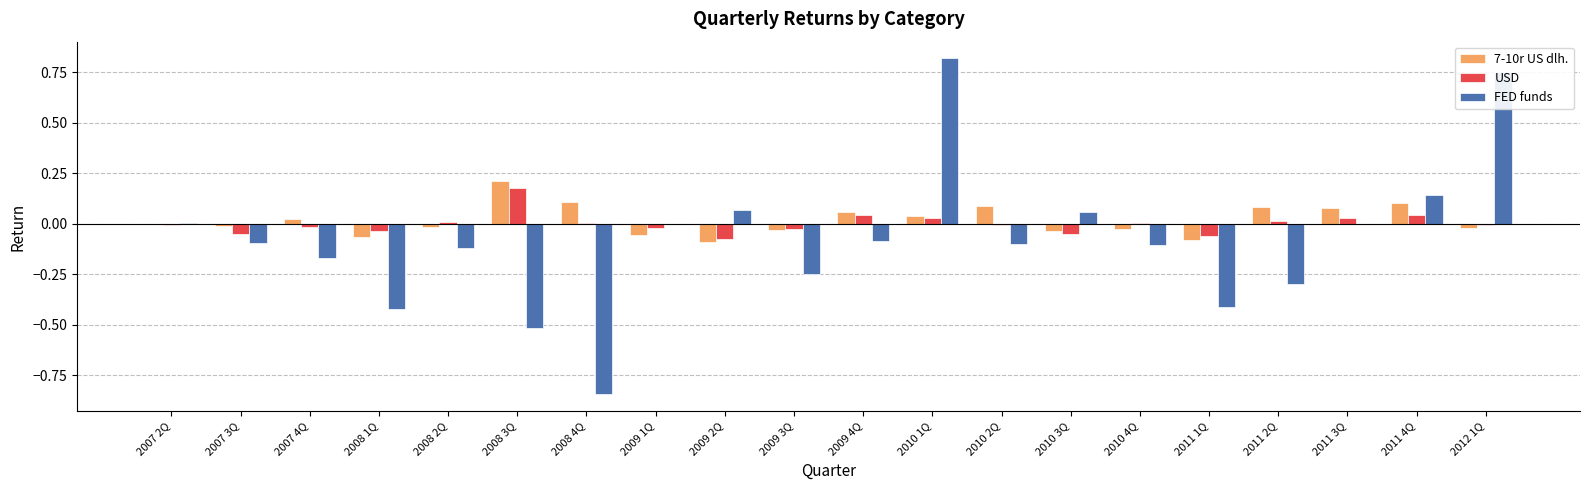

How many categories are shown in the chart?

20